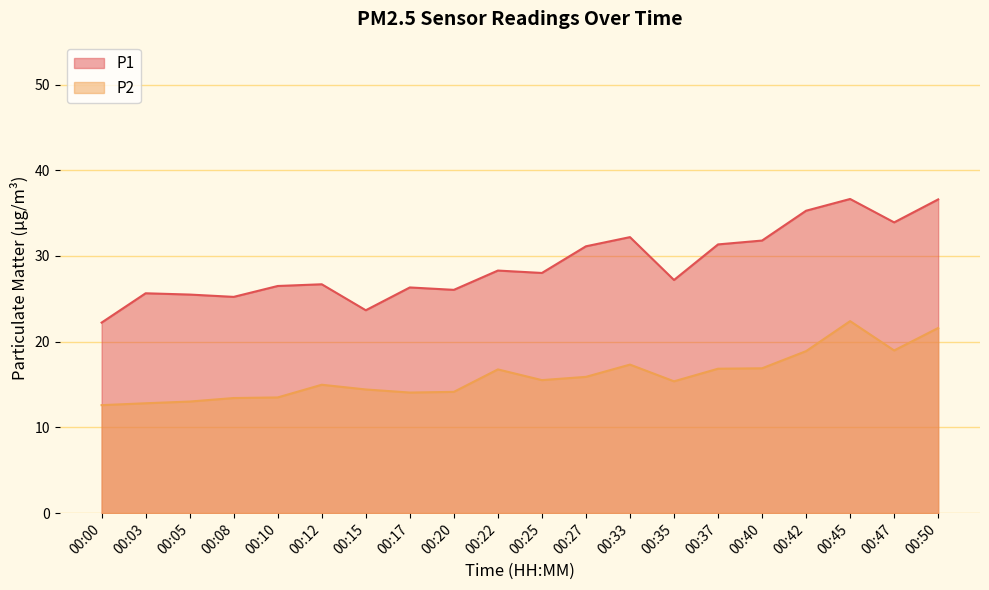

At which category is the sum across all series the highest?

00:45